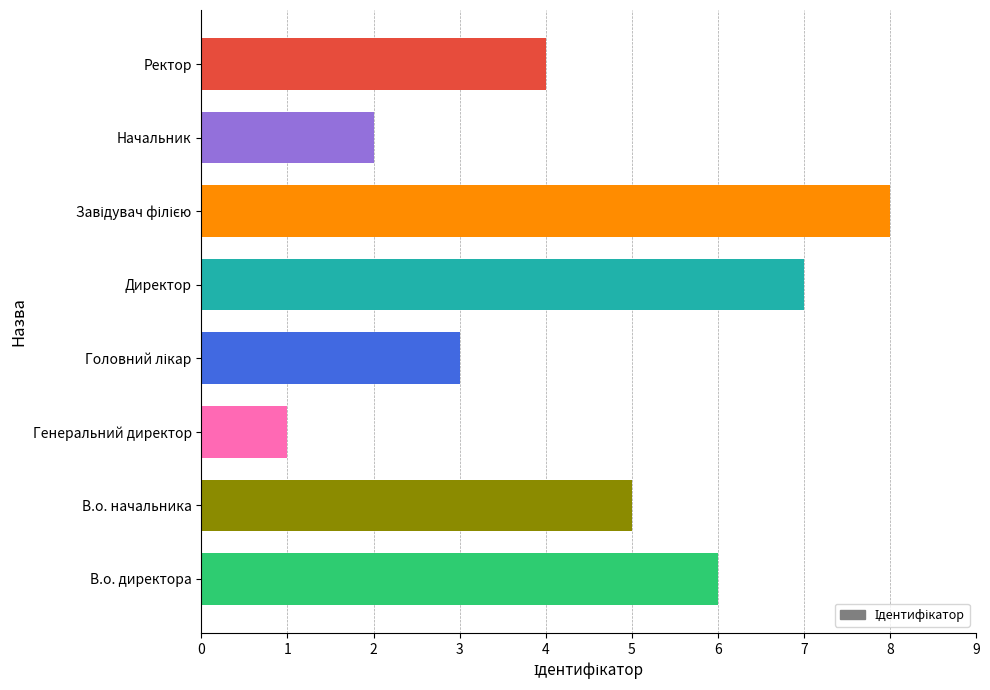

What is the approximate value at В.о. директора?

6